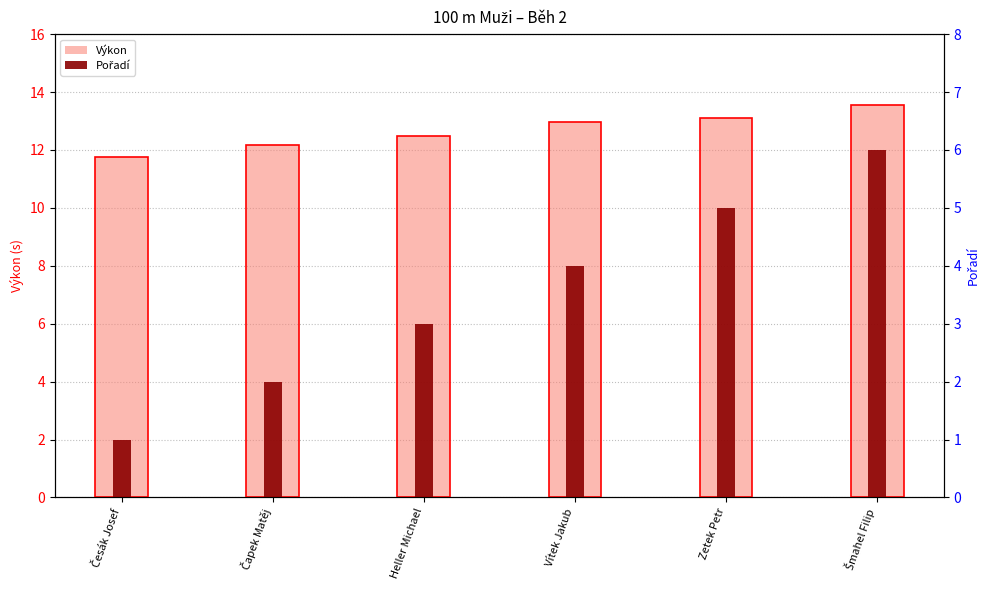

At how many categories does at least one series exceed 7?

6